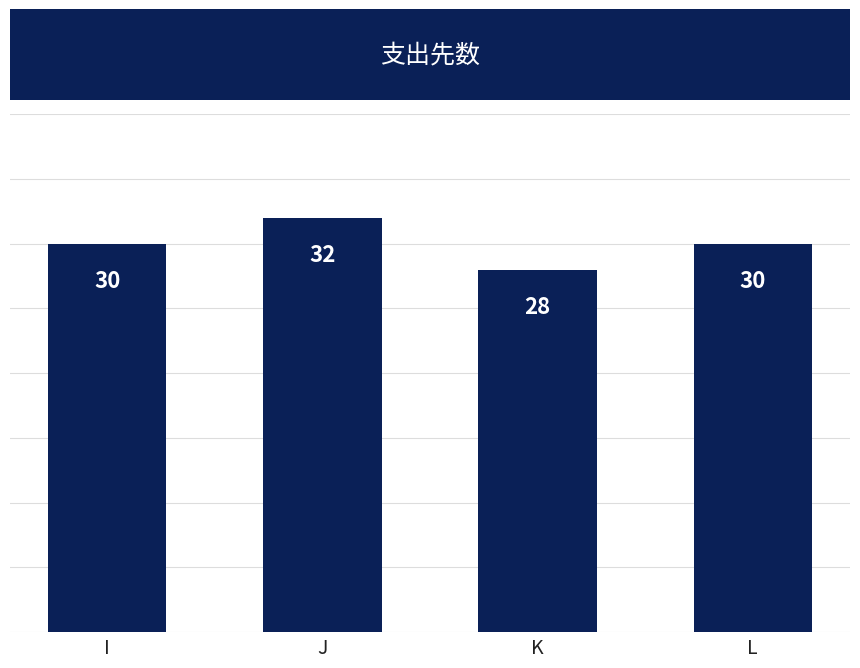

What is the value of the 2nd bar from the left?

32